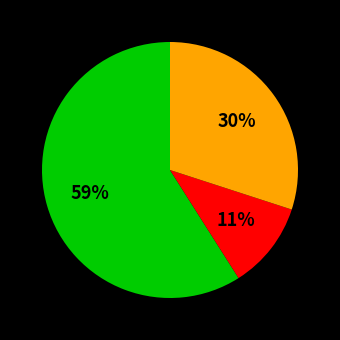

Does any single category account for the majority?

Yes